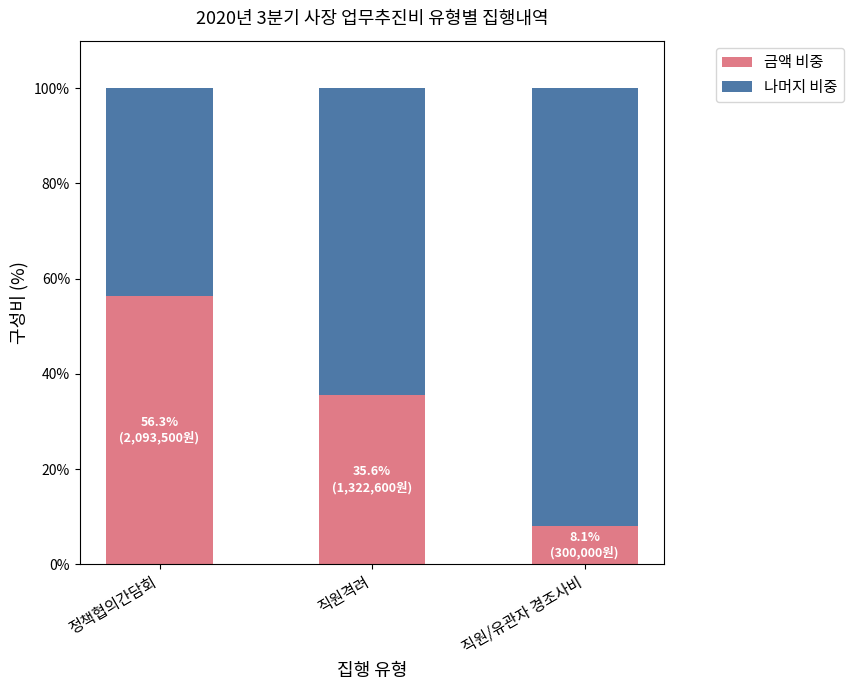

What is the sum of the 금액 비중 values at 정책협의간담회 and 직원/유관자 경조사비?

64.4